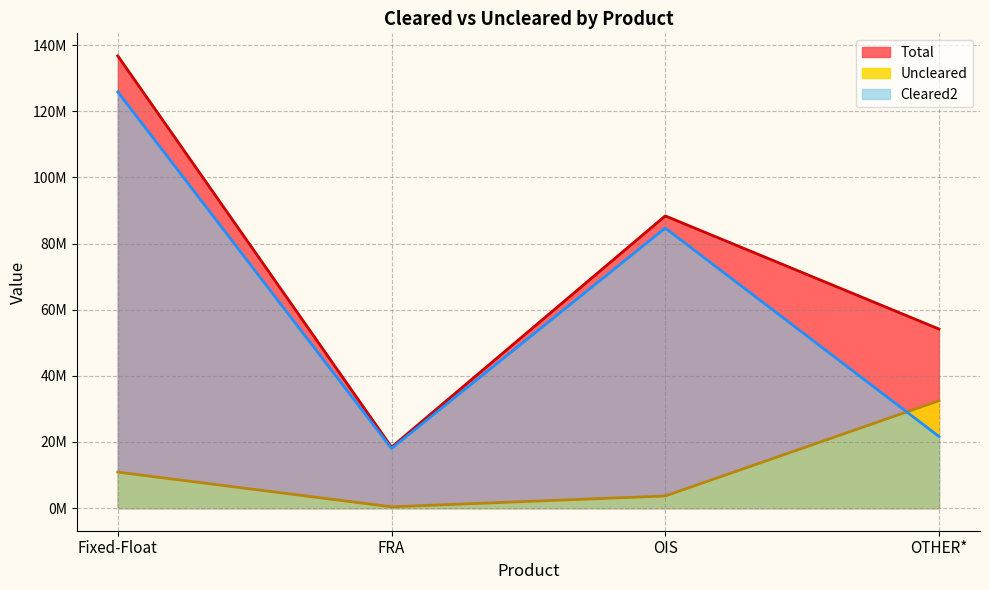

The value of Uncleared at OIS is 2053444. True or false?

False